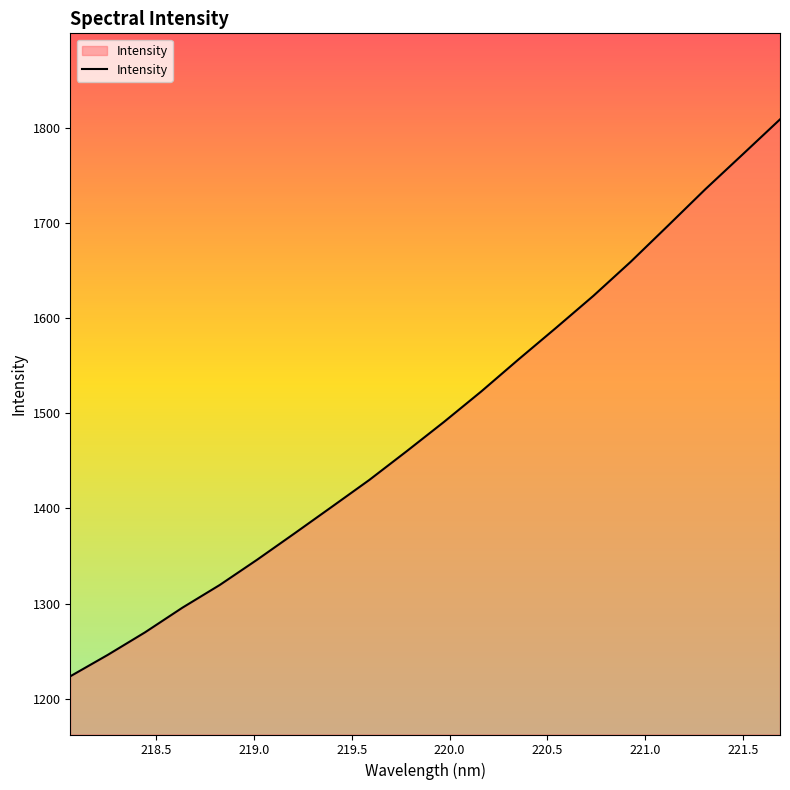

What is the greatest value displayed?

1808.8